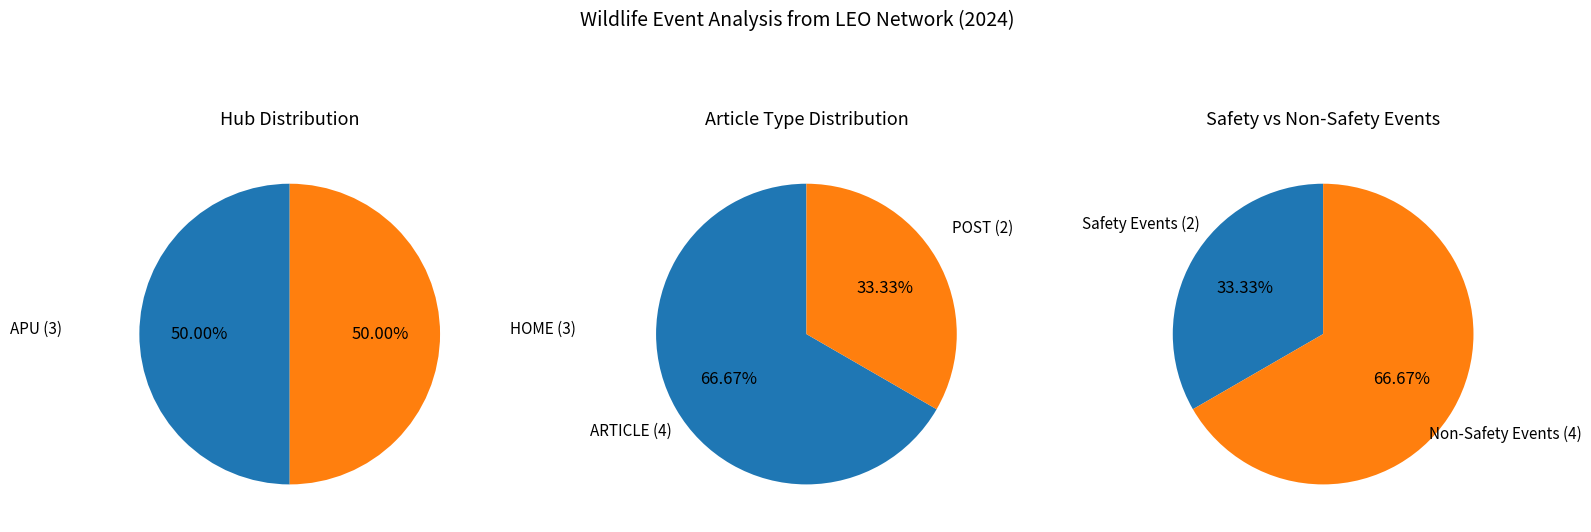

Which series has the largest range (max minus min)?

SAFETY